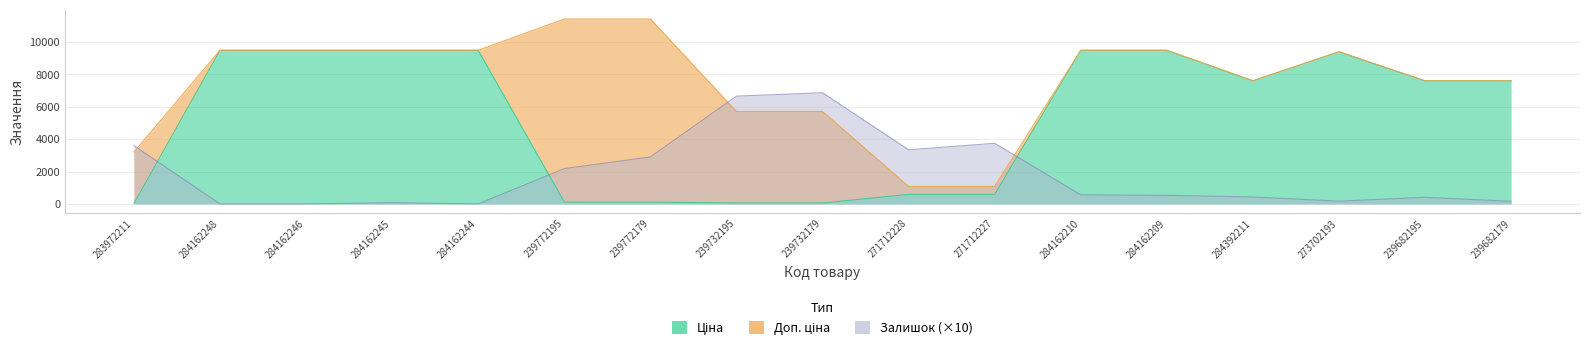

What is the approximate value of Доп. ціна at 271712227?

1081.7